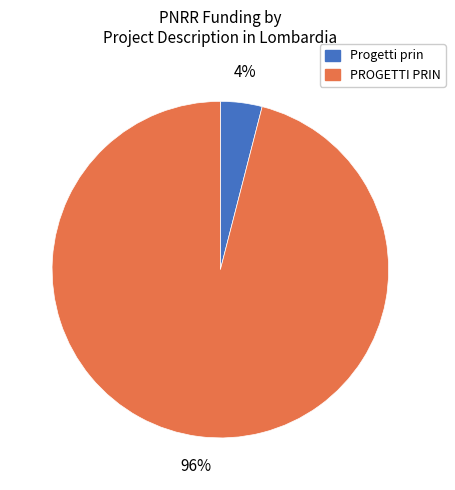

To the nearest percent, what is the difference between the largest and smallest slice percentages?

92%